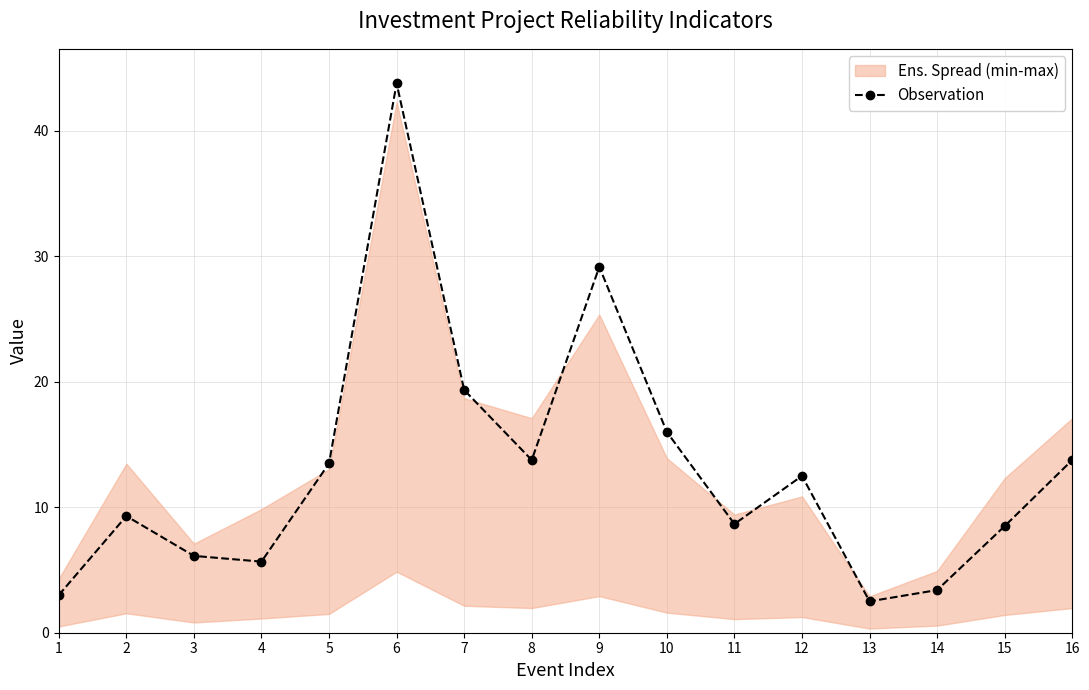

At which label does the data first exceed 12?

5